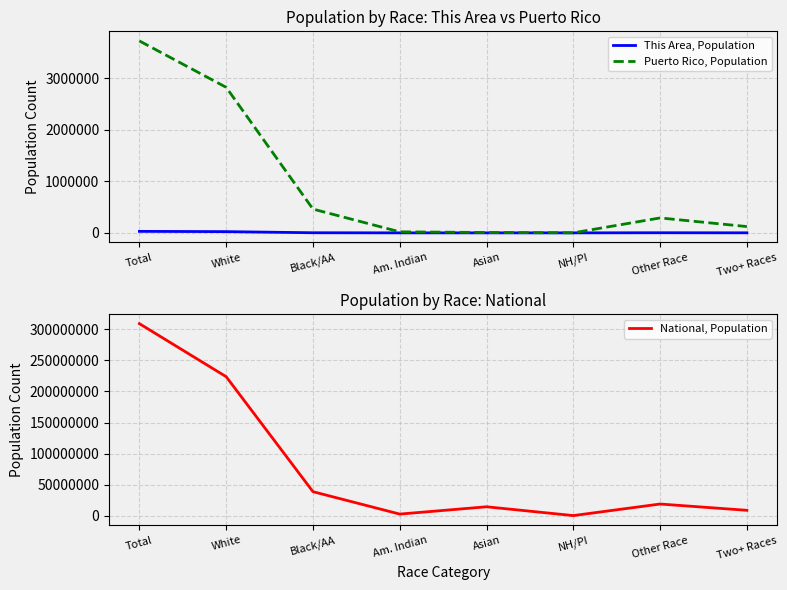

Reading right to left, extract all data points from this chart.

This Area, Population: 821	2175	4	37	100	2083	23796	29016
Puerto Rico, Population: 122246	289905	370	6831	19839	461498	2825100	3725789
National, Population: 9009073	19107368	540013	14674252	2932248	38929319	223553265	308745538